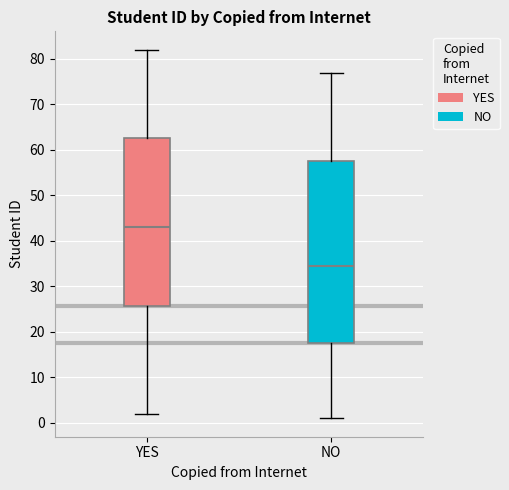

Comparing the boxes themselves (not the whiskers), which one is the tallest?

NO